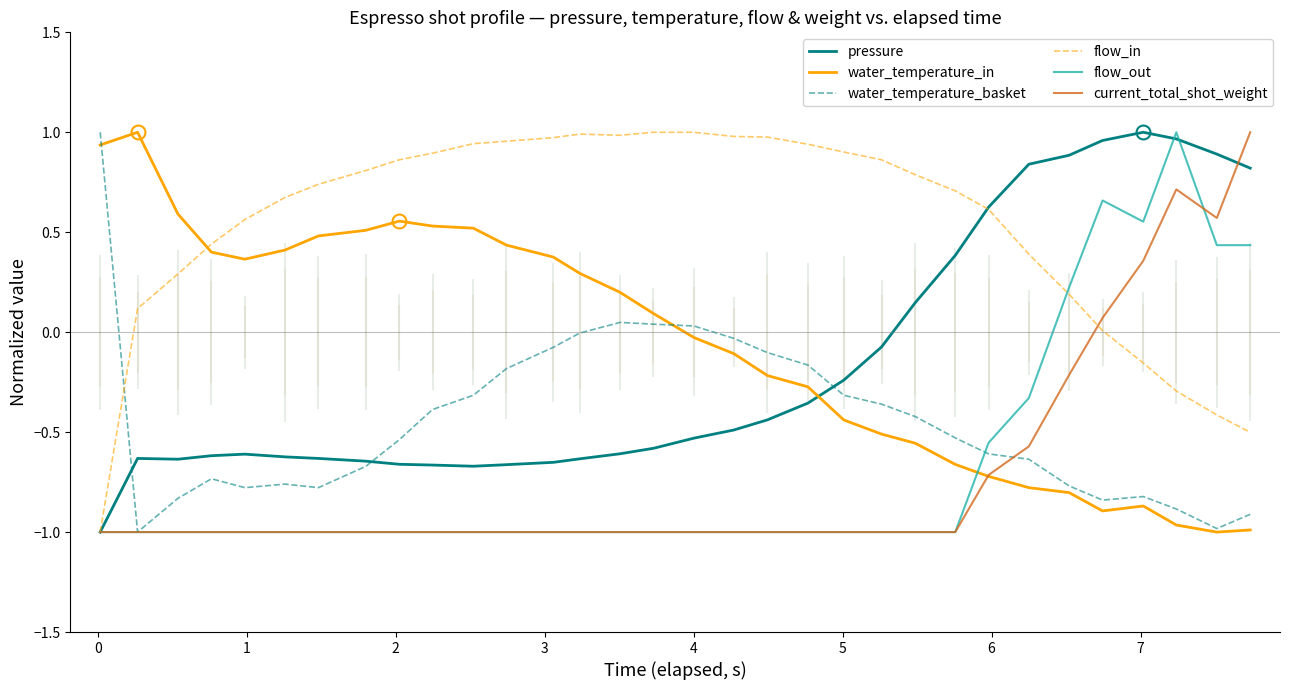

How many intersections are there between current_total_shot_weight and flow_out?

1